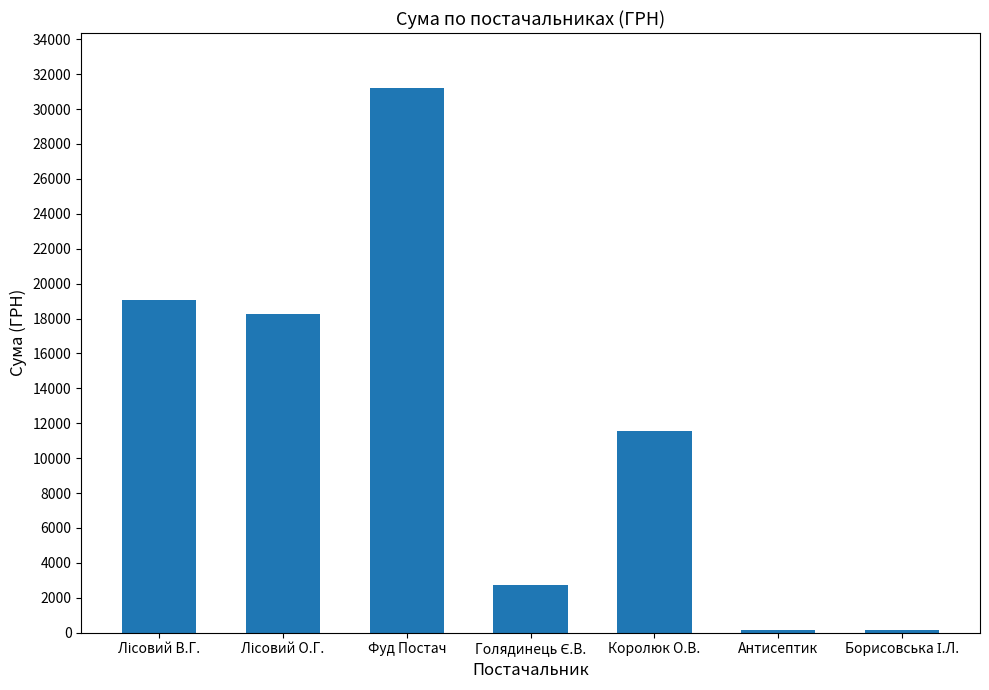

What is the sum of the values at Королюк О.В. and Антисептик?

11686.7